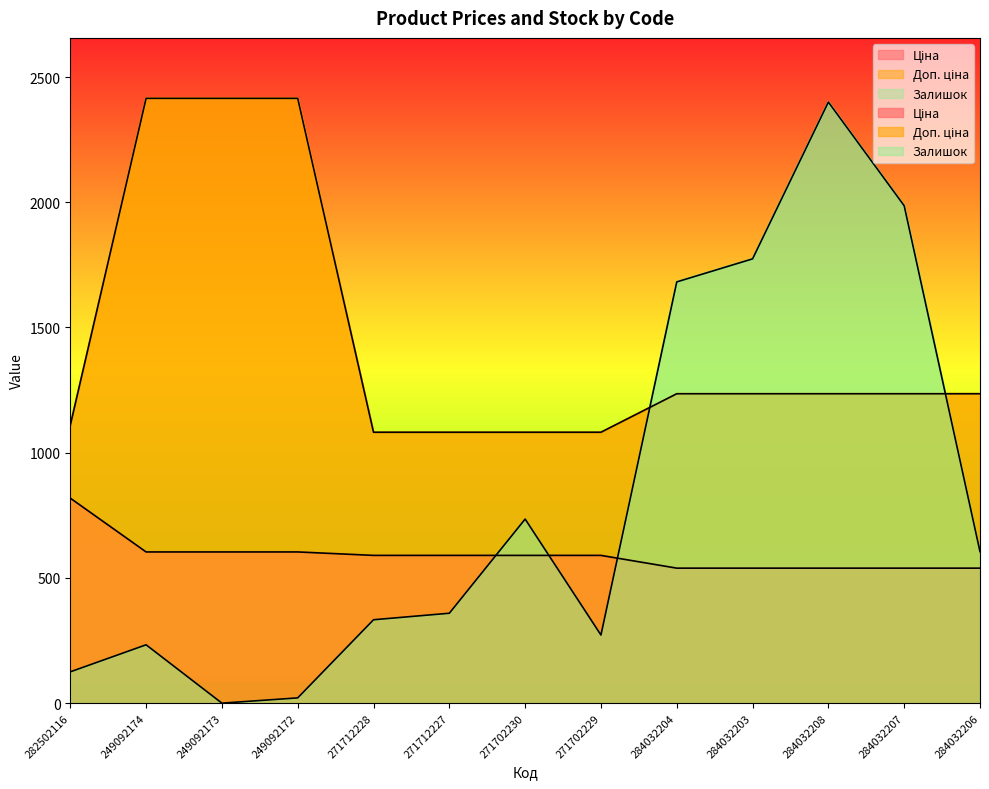

Which category has the lowest value in the Доп. ціна series?

271712228